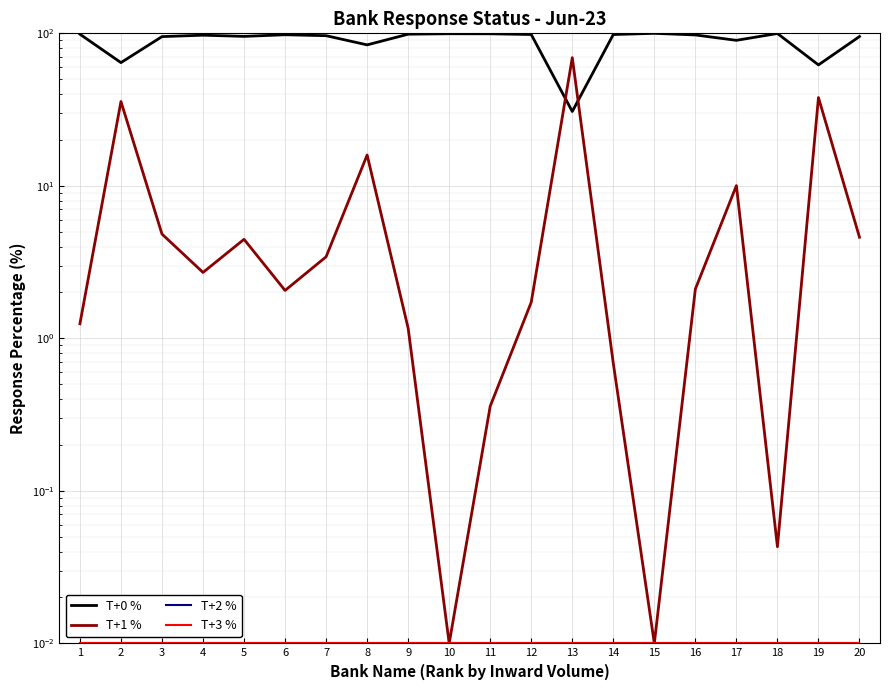

List the series in order of their peak value, highest first.

T+0 %, T+1 %, T+2 %, T+3 %